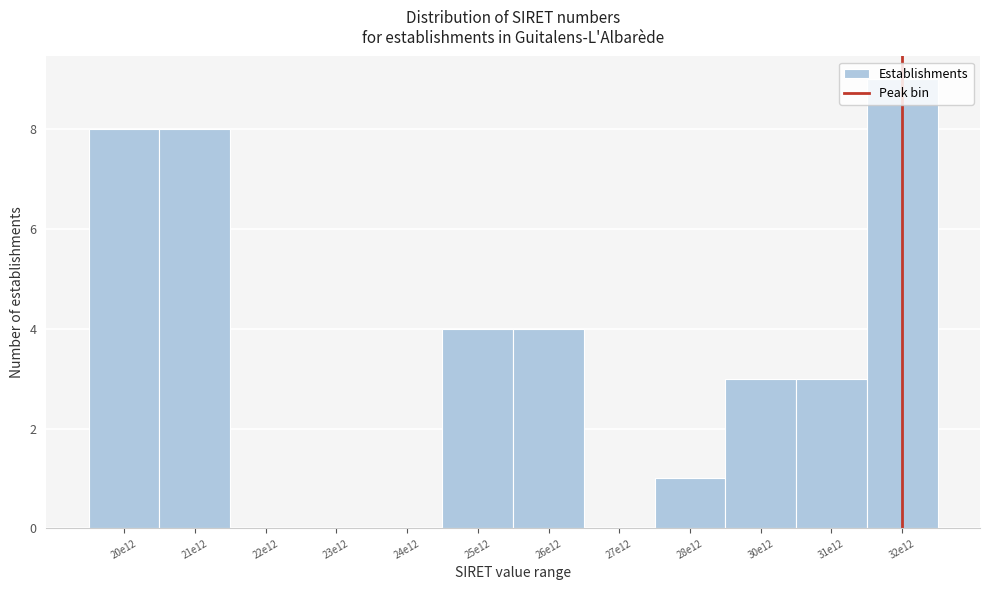

What is the approximate value at 25e12?

4